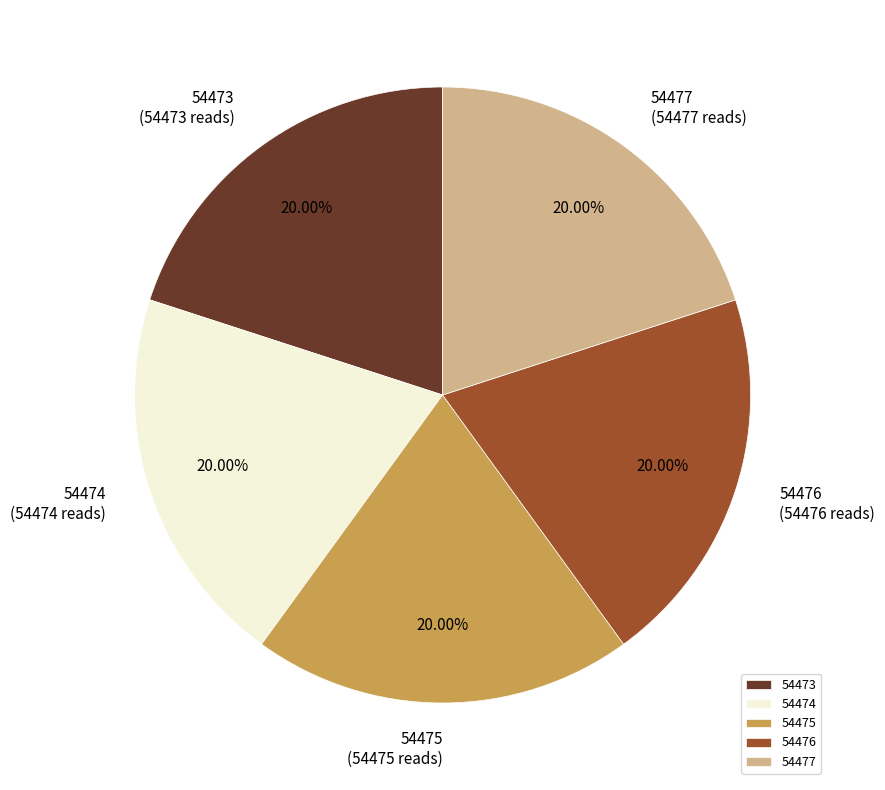

To the nearest percent, what is the combined percentage of 54473 and 54476?

40%